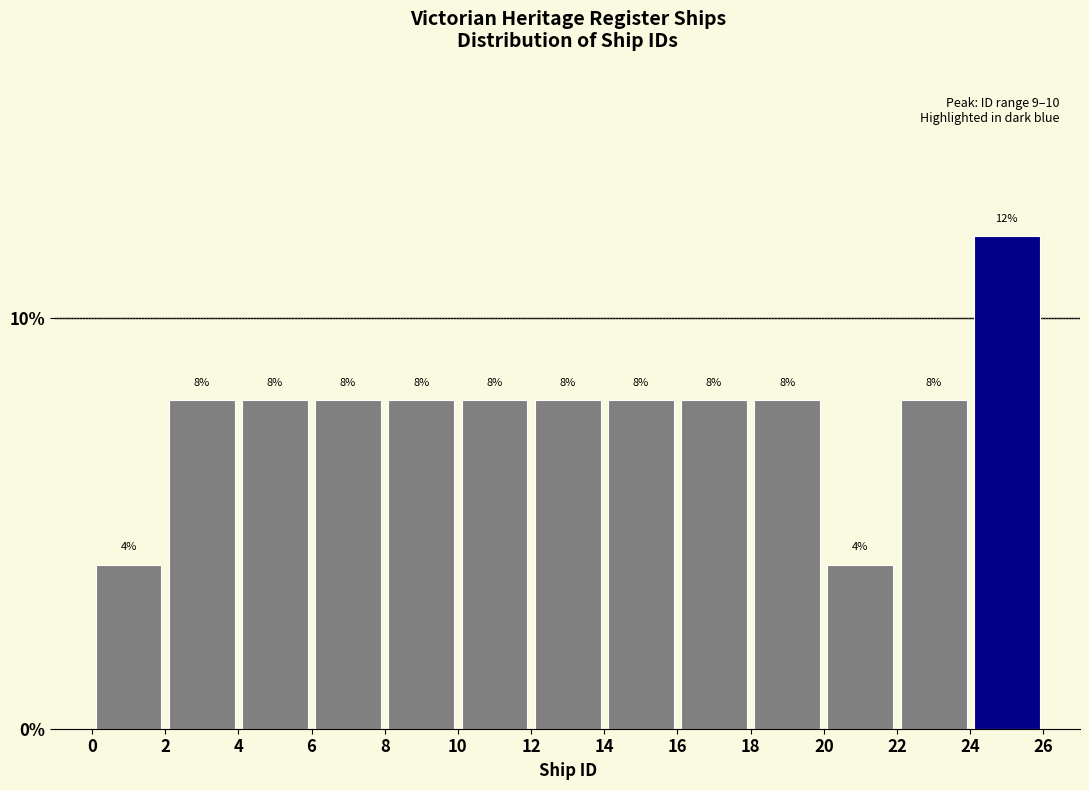

Which range on the x-axis has the tallest bar?

24 to 26